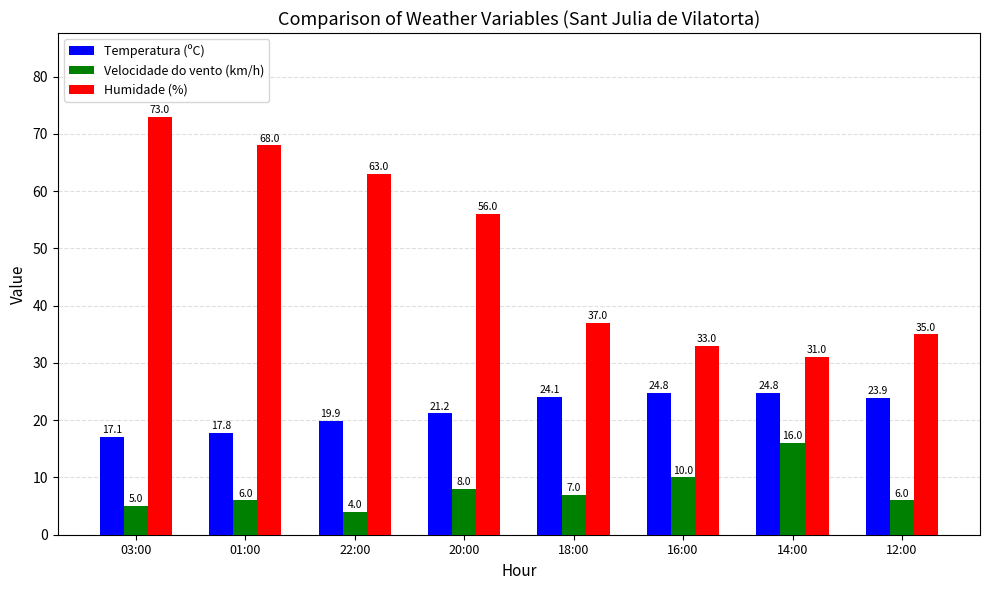

What is the label of the 5th bar from the right?

20:00